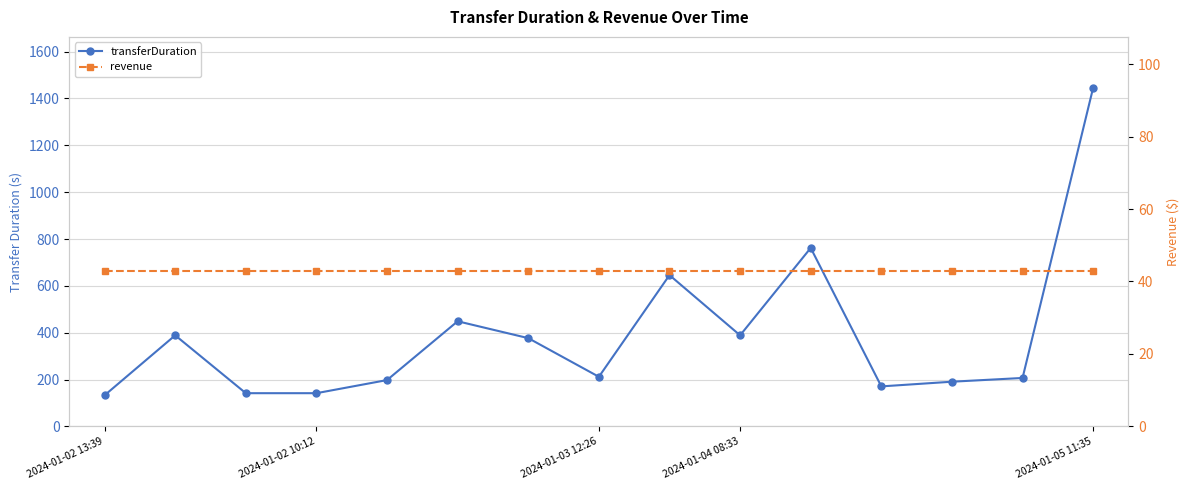

Does the chart display data point markers on the line(s)?

Yes